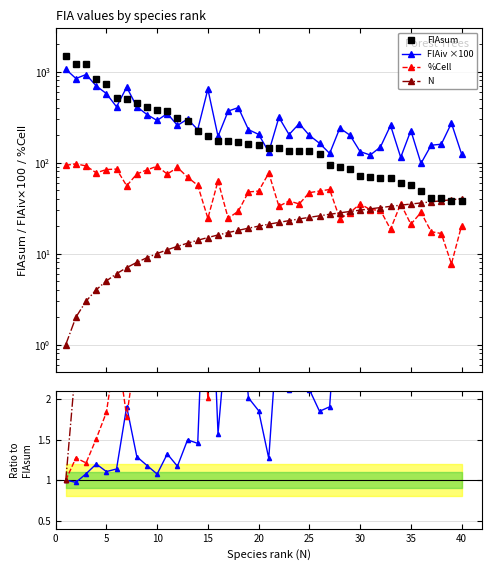

What value does the FIAiv series have at 20?

204.0